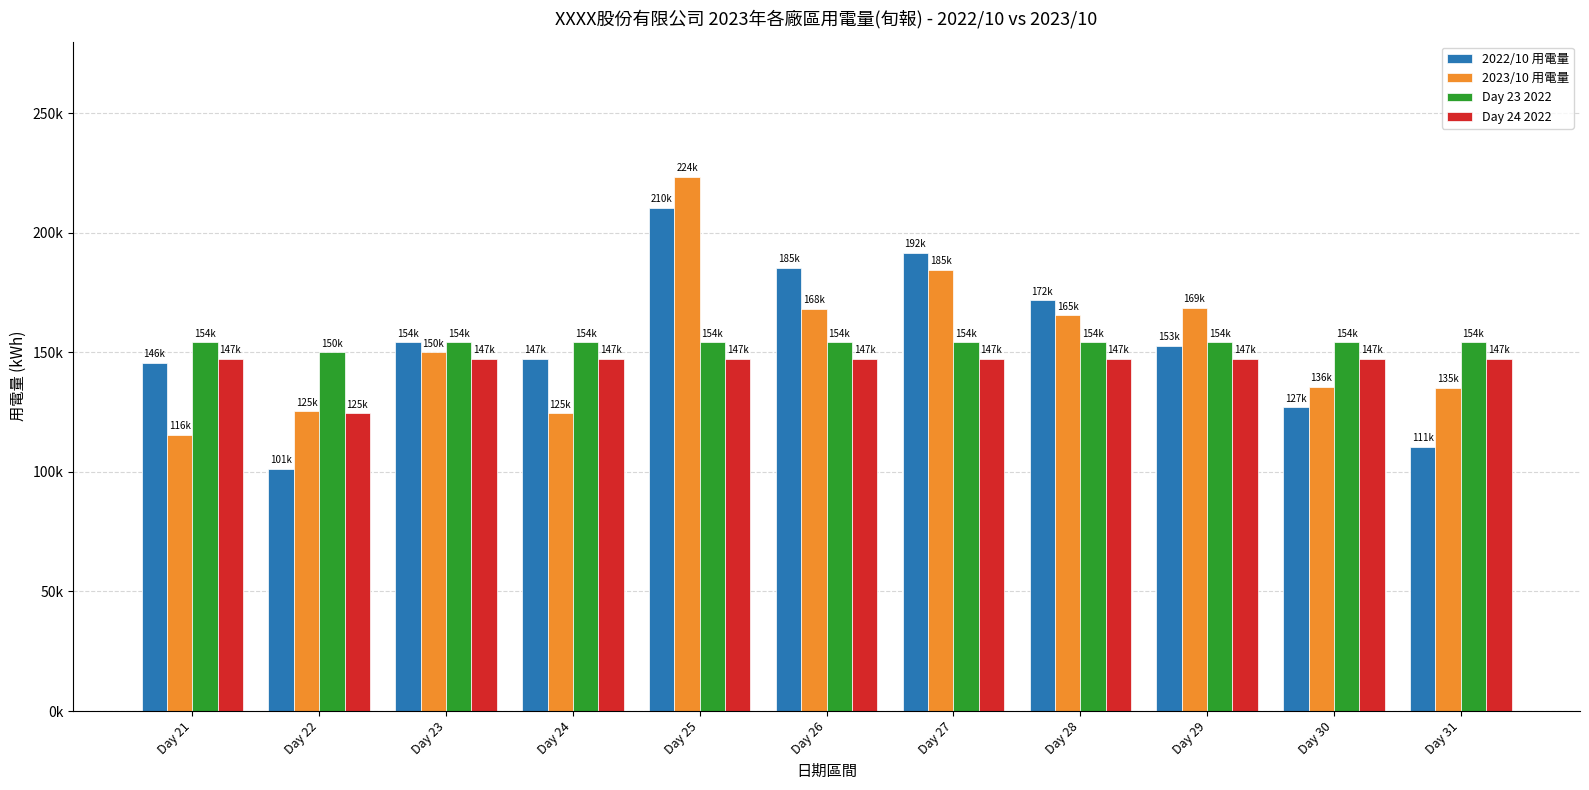

What is the sum of the Day 24 2022 values at Day 27 and Day 22?

271803.8